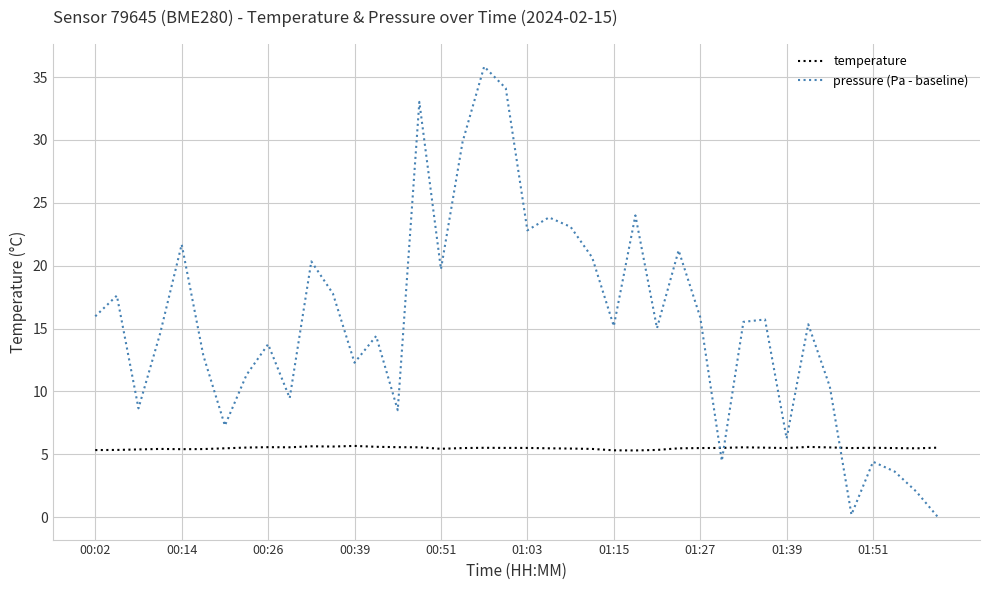

Which series has the largest range (max minus min)?

pressure (Pa - baseline)